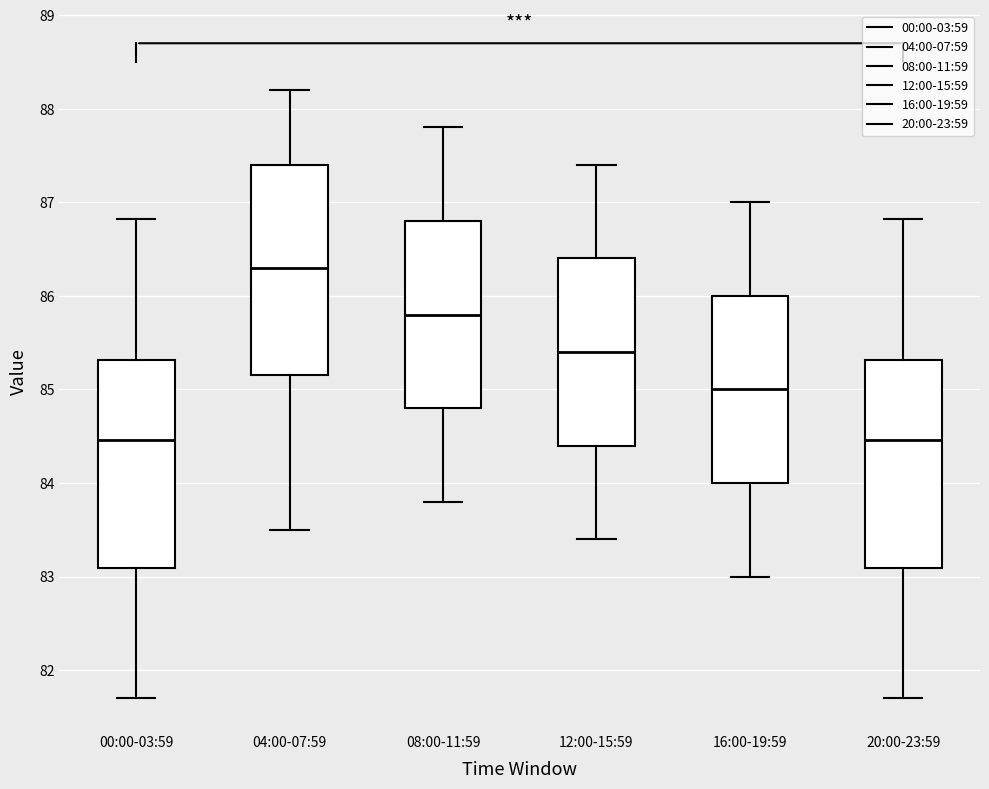

Reading left to right, transcribe this box plot: for each box, give where its median line is, the range the box spans, and where its two whiskers end, as read against the y-axis. The values are not printed on the chart, so give them approximately, as read against the axis.

00:00-03:59: median 84.5, box 83.1 to 85.3, whiskers 81.7 to 86.8
04:00-07:59: median 86.3, box 85.2 to 87.4, whiskers 83.5 to 88.2
08:00-11:59: median 85.8, box 84.8 to 86.8, whiskers 83.8 to 87.8
12:00-15:59: median 85.4, box 84.4 to 86.4, whiskers 83.4 to 87.4
16:00-19:59: median 85.0, box 84.0 to 86.0, whiskers 83.0 to 87.0
20:00-23:59: median 84.5, box 83.1 to 85.3, whiskers 81.7 to 86.8